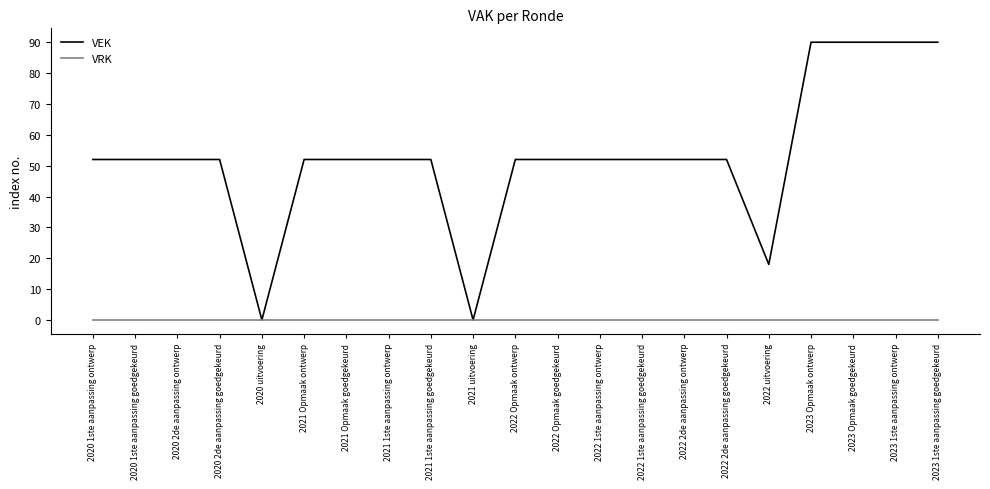

What is the greatest value displayed?

90